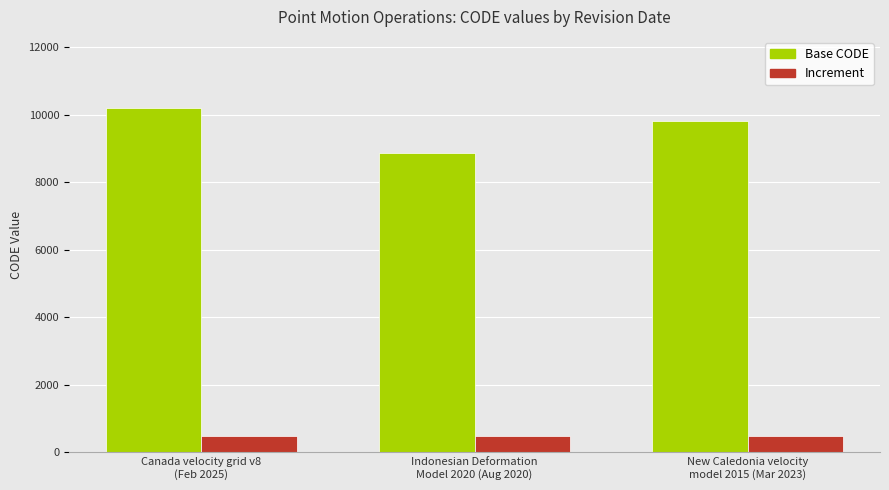

Reading left to right, list all the values displayed in this chart.

Base CODE: Canada velocity grid v8
(Feb 2025)=10207	Indonesian Deformation
Model 2020 (Aug 2020)=8875	New Caledonia velocity
model 2015 (Mar 2023)=9823
Increment: Canada velocity grid v8
(Feb 2025)=500	Indonesian Deformation
Model 2020 (Aug 2020)=500	New Caledonia velocity
model 2015 (Mar 2023)=500